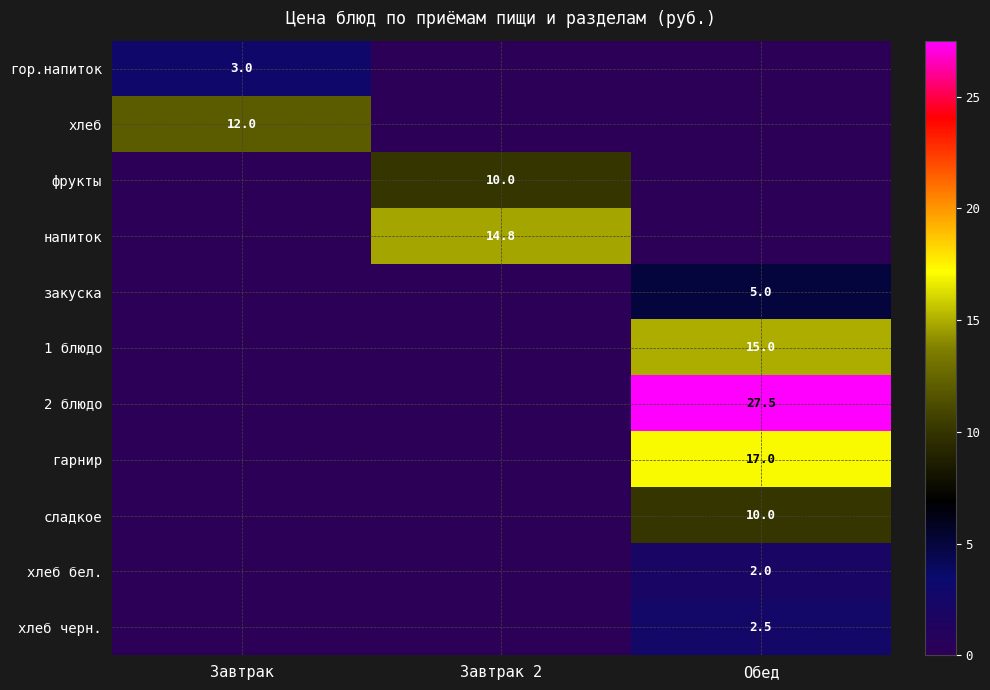

Is it true that хлеб бел. equals 2.0 at Обед?

True